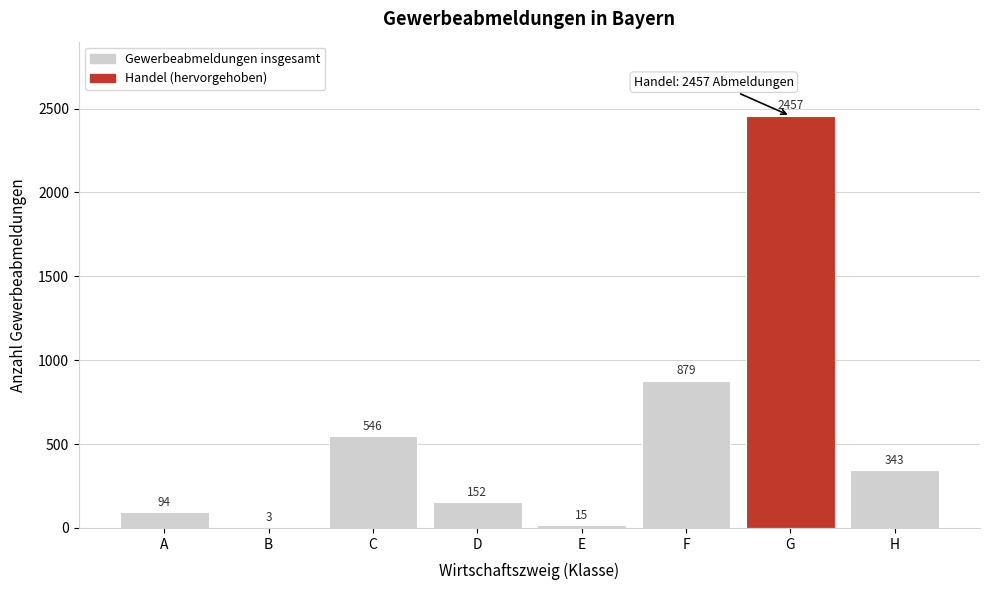

Reading right to left, list all the values displayed in this chart.

H=343	G=2457	F=879	E=15	D=152	C=546	B=3	A=94